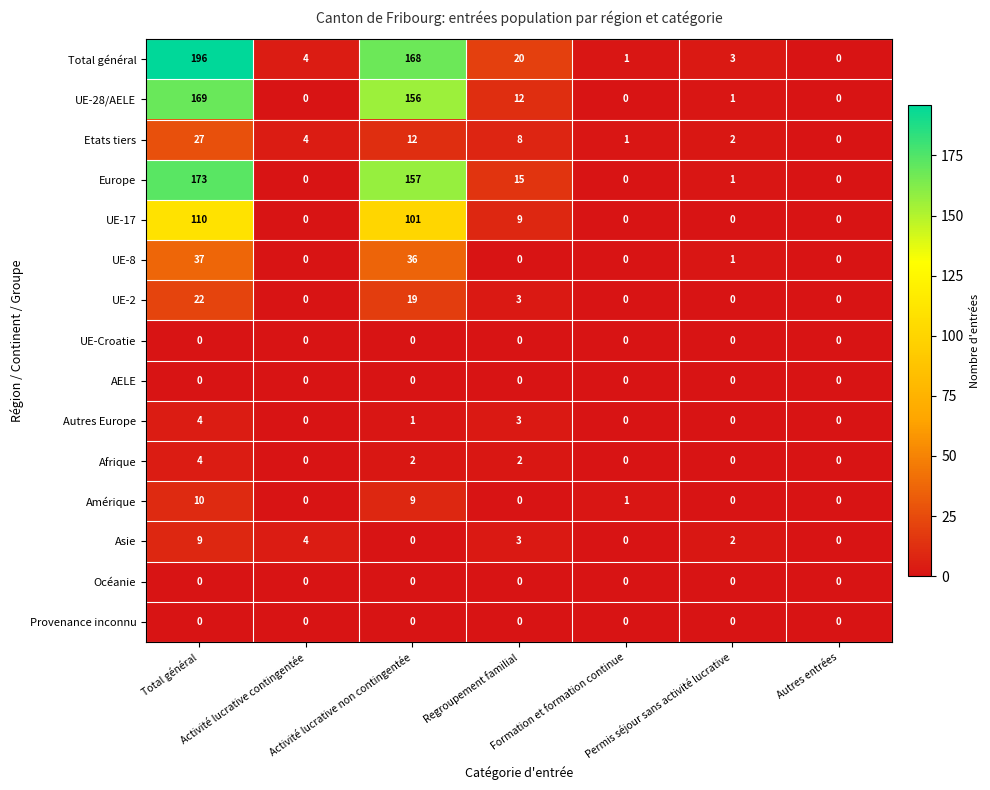

What is the spread (max minus min) of values at Permis séjour sans activité lucrative?

3